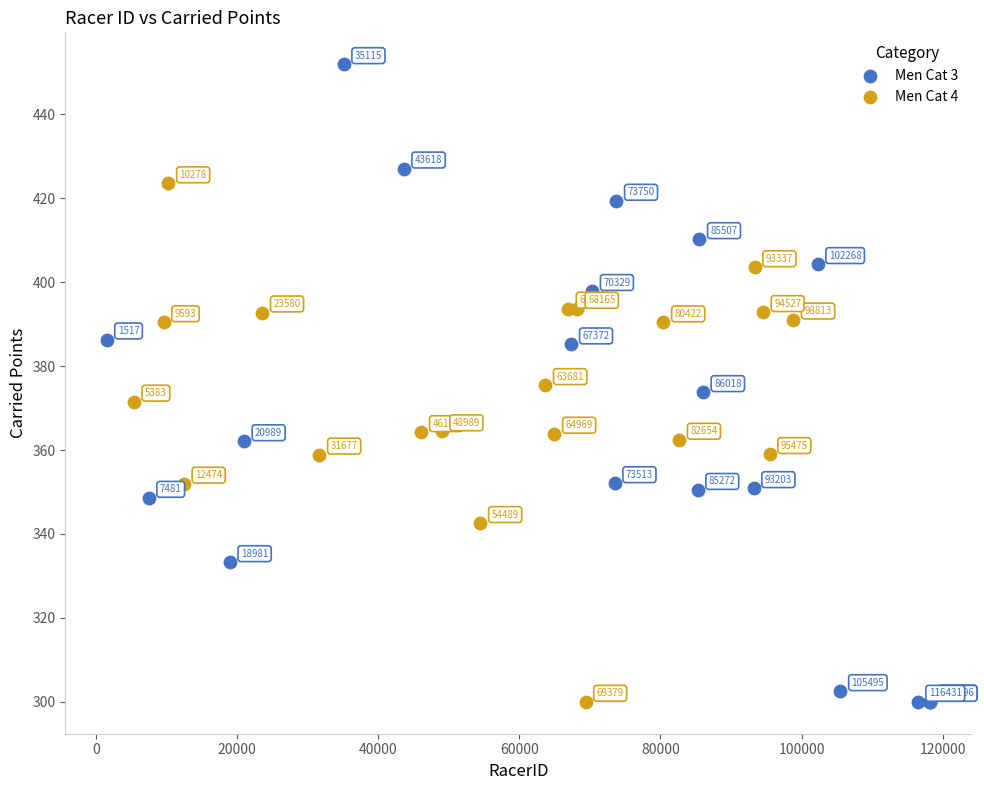

Which series contains the highest Y value?

Men Cat 3